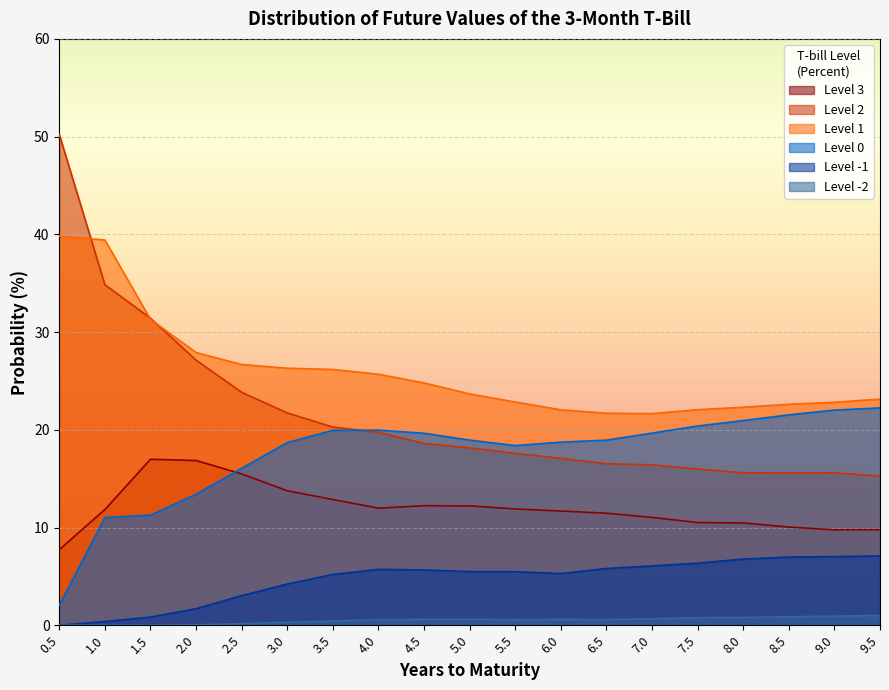

How many data points in Level 2 are less than 18?

9